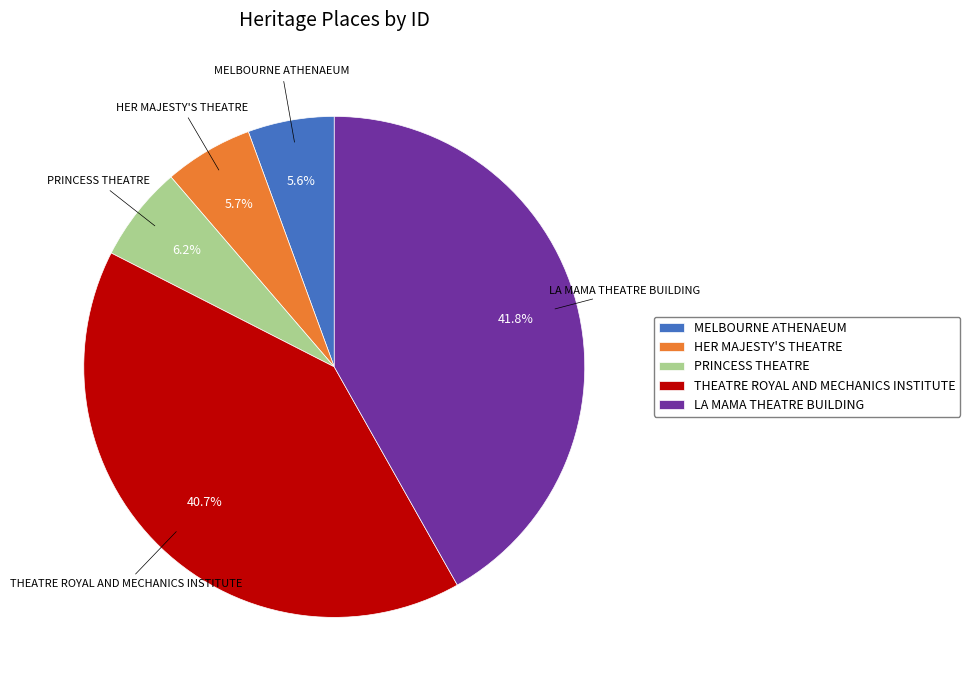

Is there a majority slice in this chart?

No